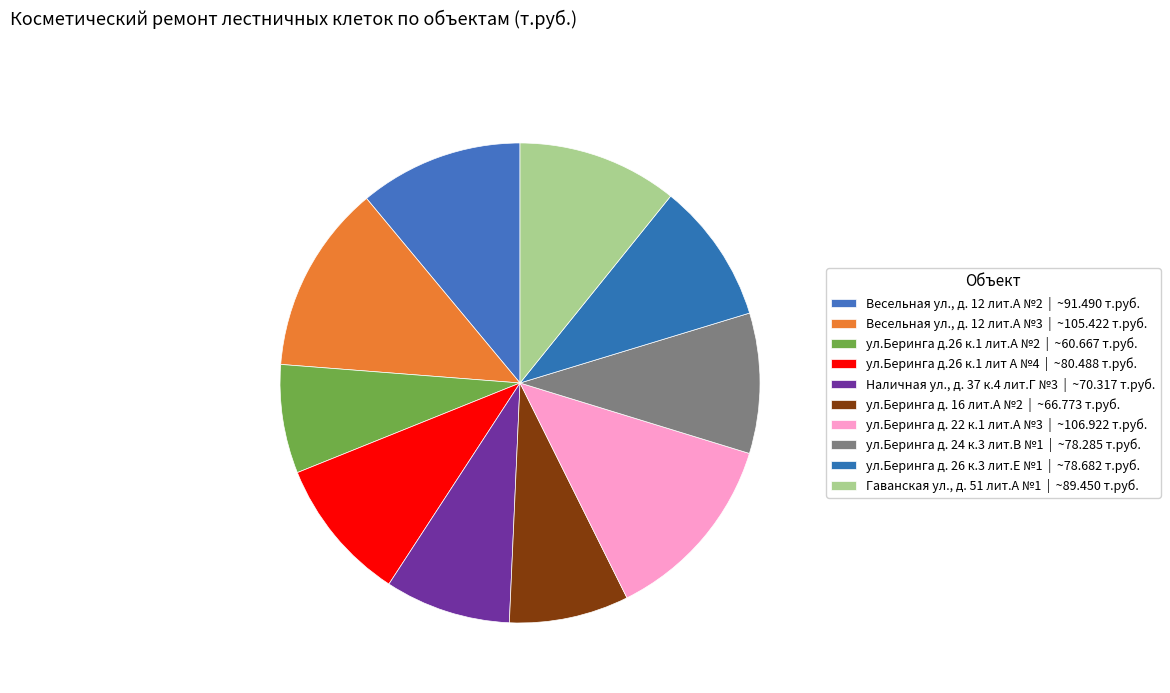

How many slices are in this pie chart?

10